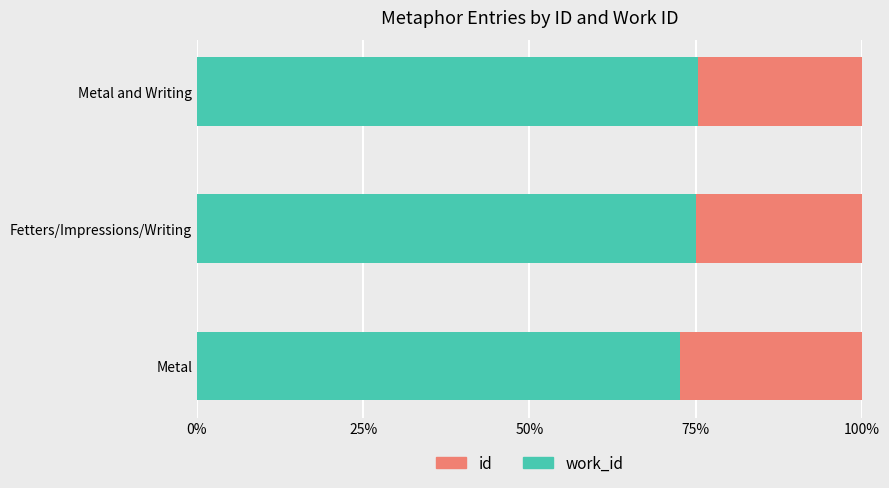

Which series has the largest range (max minus min)?

work_id